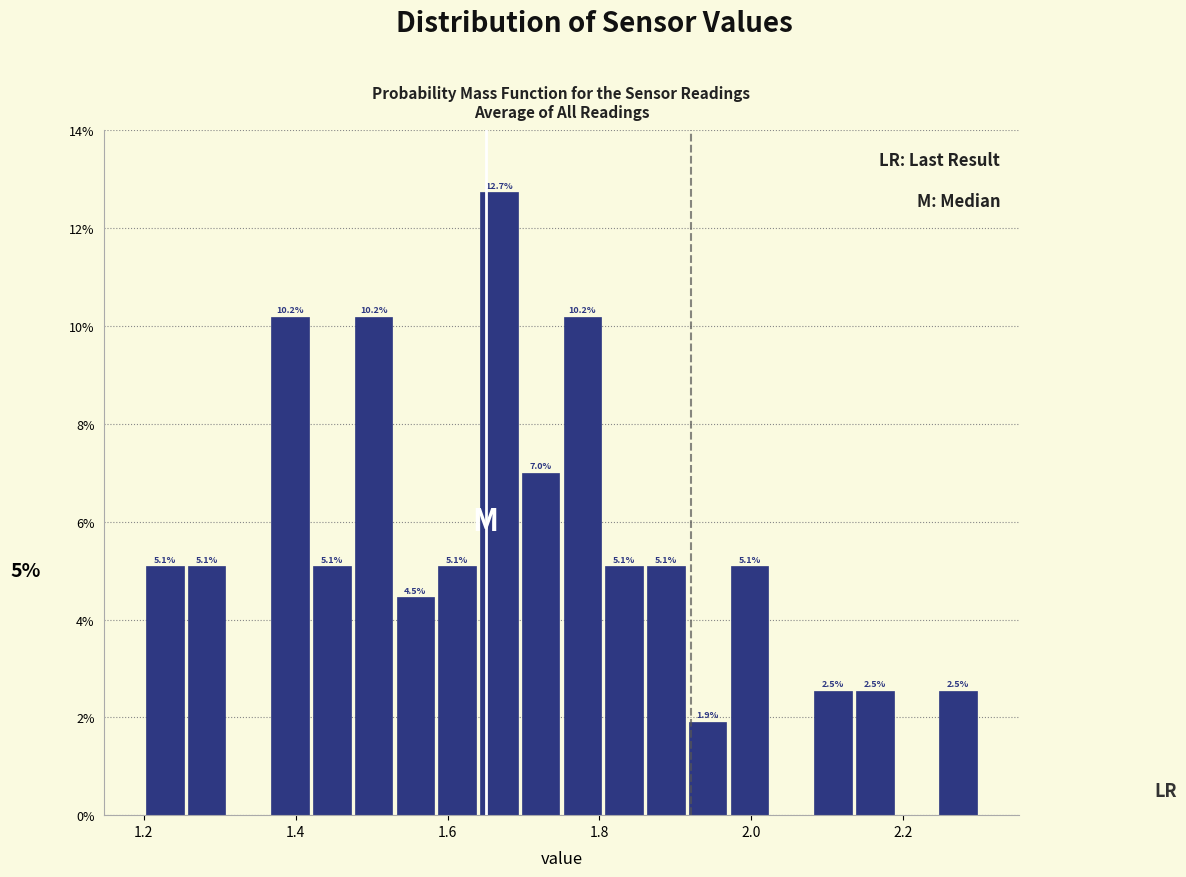

Around what value on the x-axis is the tallest bar? Give the approximate position of its centre, as read against the axis.

1.66